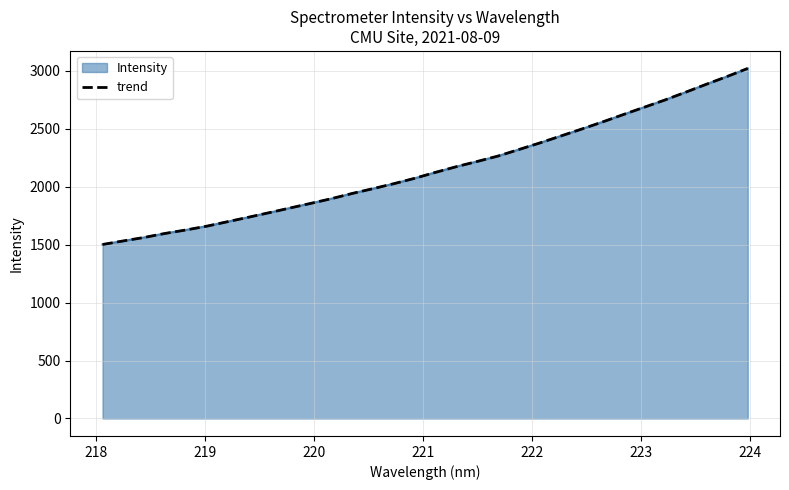

How many values exceed 2123?

16